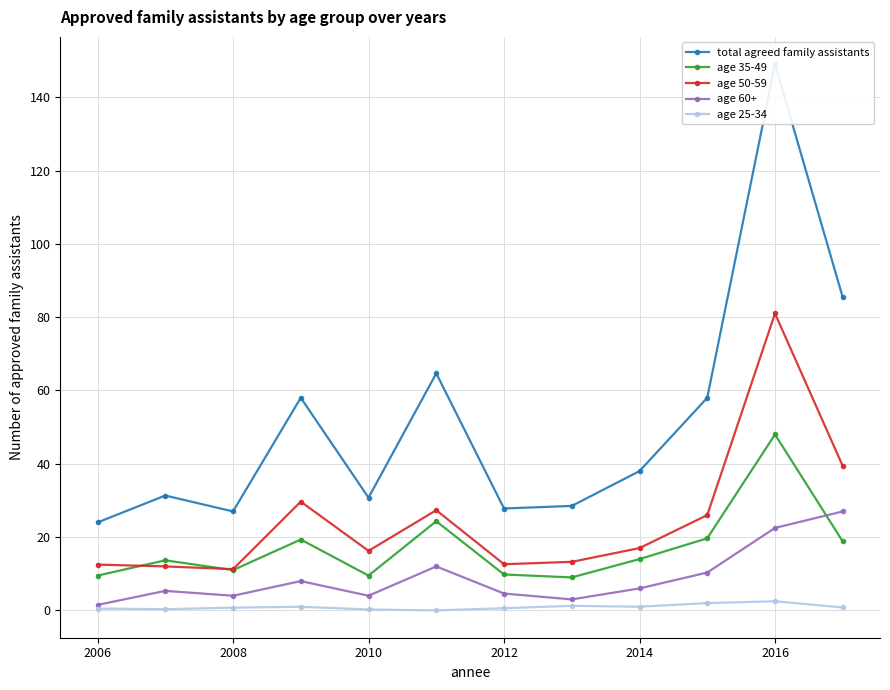

True or false: age 50-59 and age 35-49 cross at least once.

True